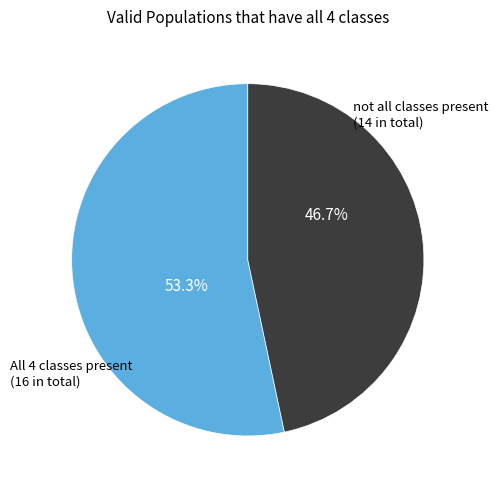

Count the number of slices in the pie.

2